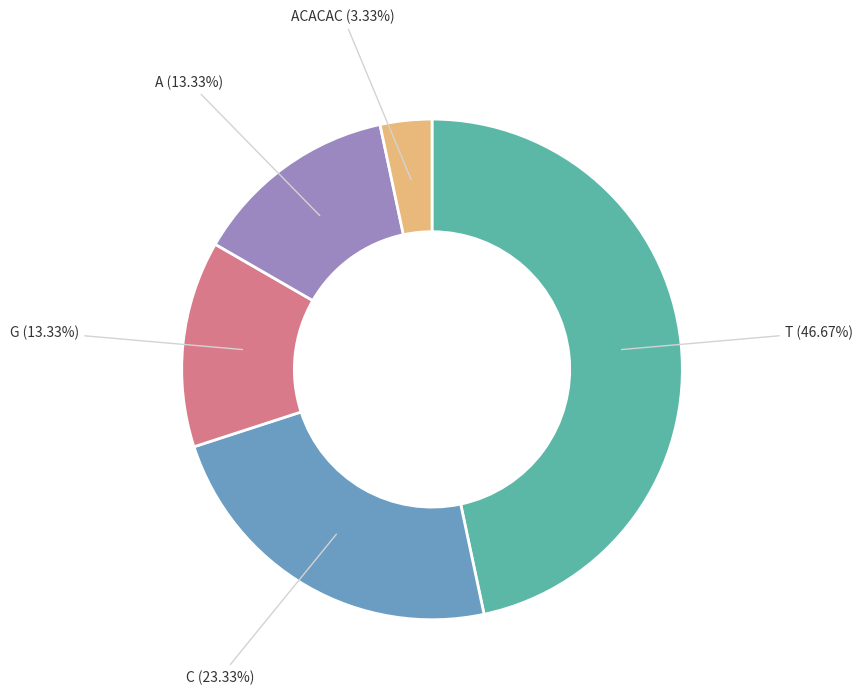

Which slice is the smallest?

ACACAC